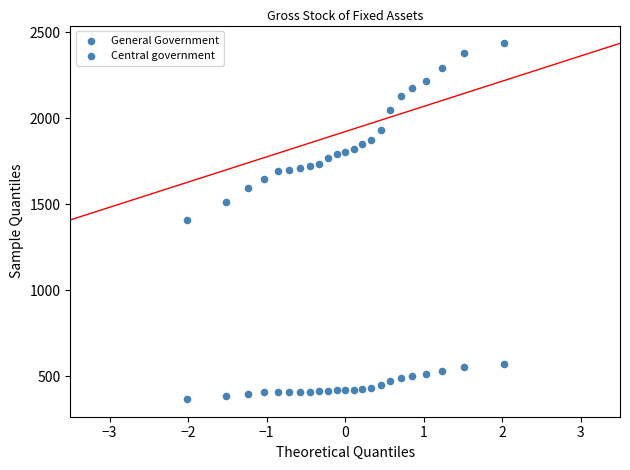

Count the number of points in this scatter plot.

46